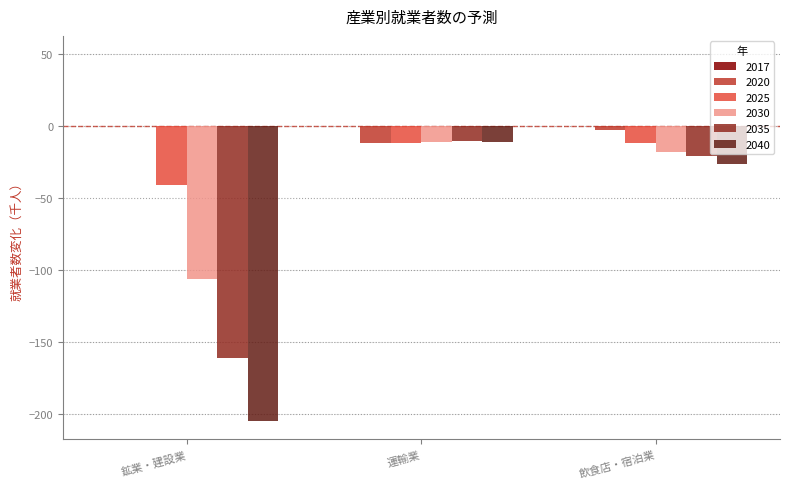

True or false: 2040 has a value of -288 at 鉱業・建設業.

False